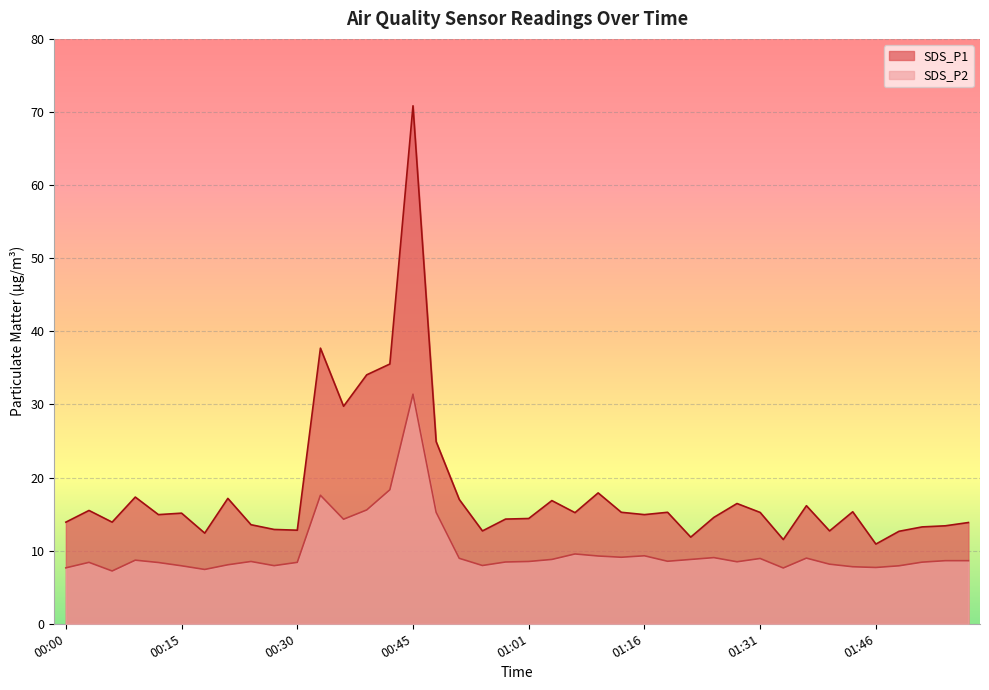

What is the label of the 35th point from the right?

00:15